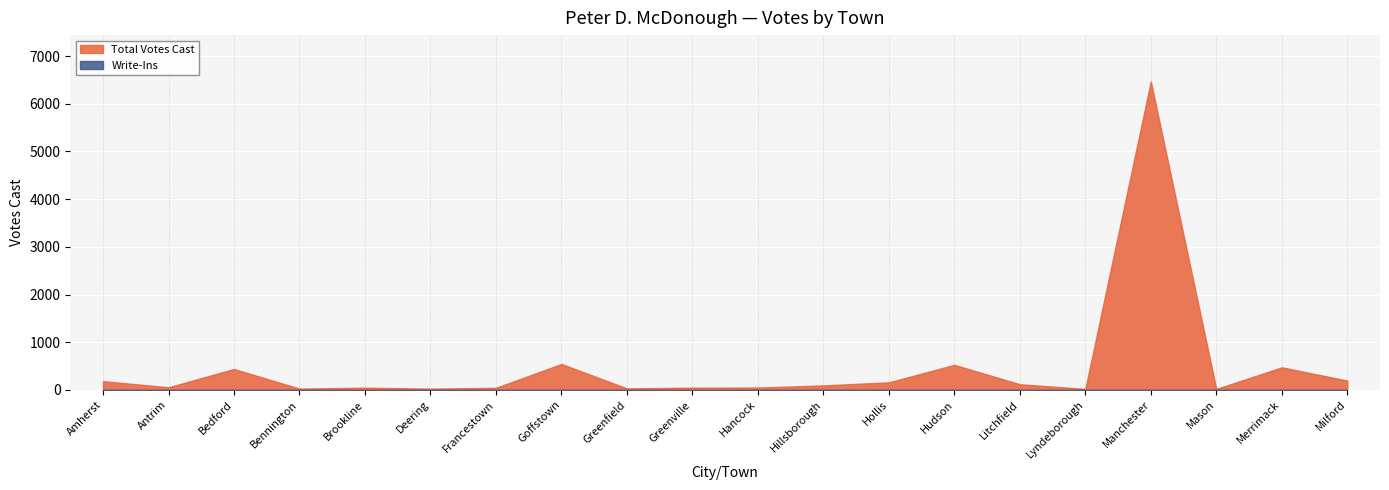

What is the difference between the Total Votes Cast values at Francestown and Brookline?

3